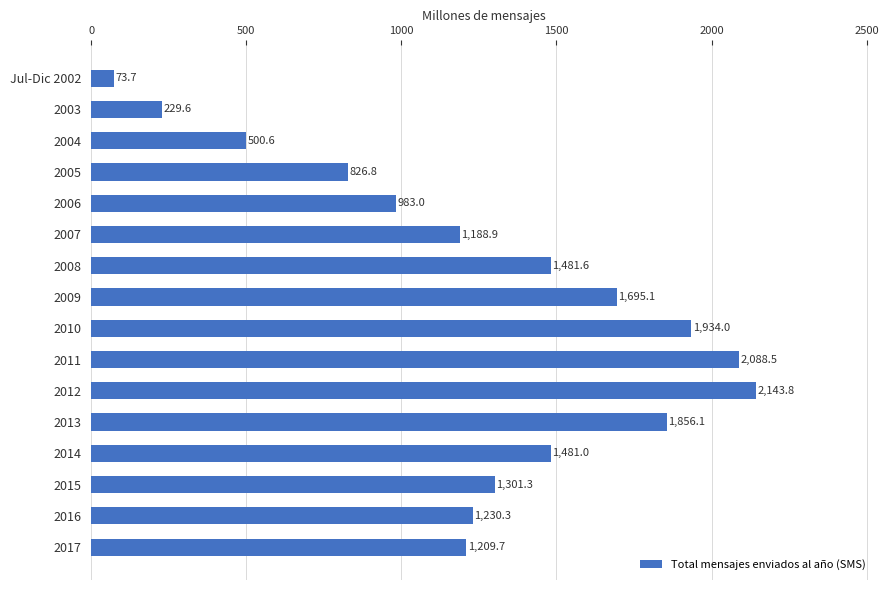

How many values exceed 1301?

8